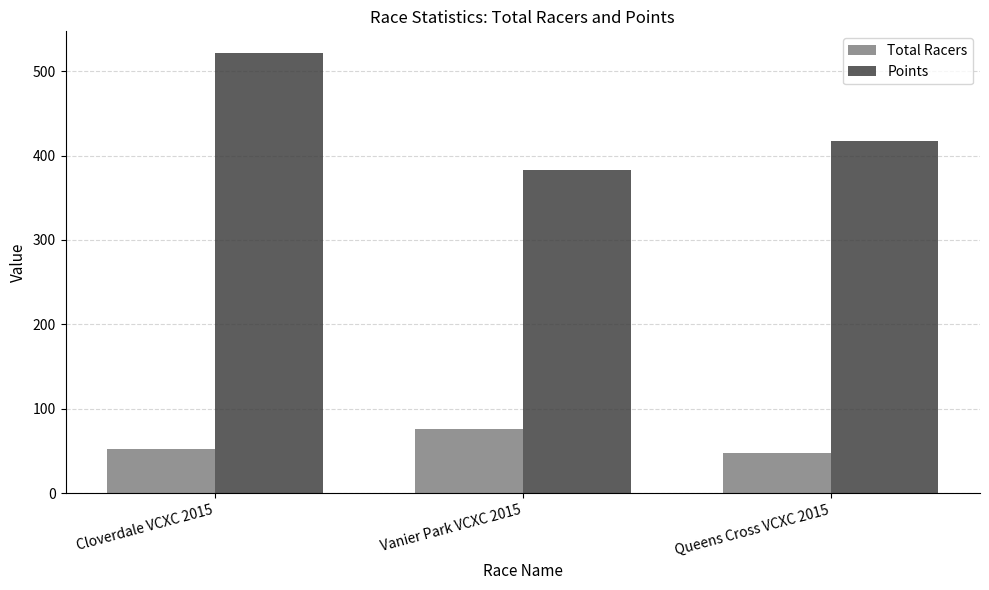

List the series in order of their overall mean, highest first.

Points, Total Racers